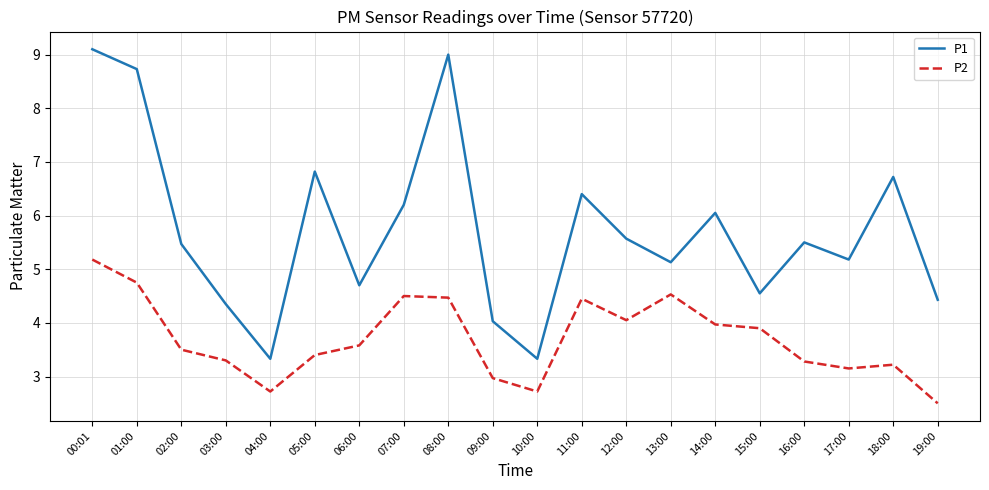

What position from the left is 18:00?

19